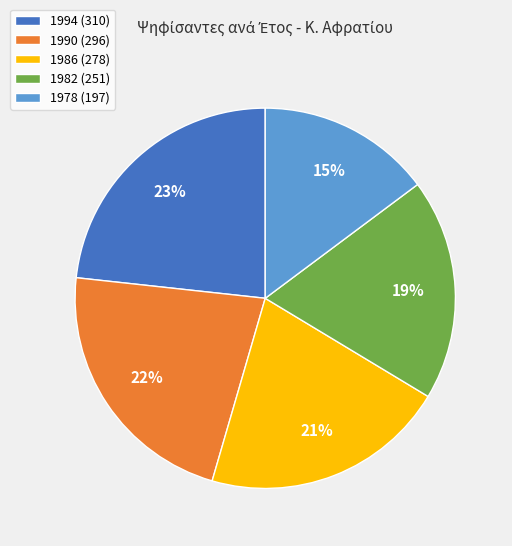

How many segments does this pie chart have?

5